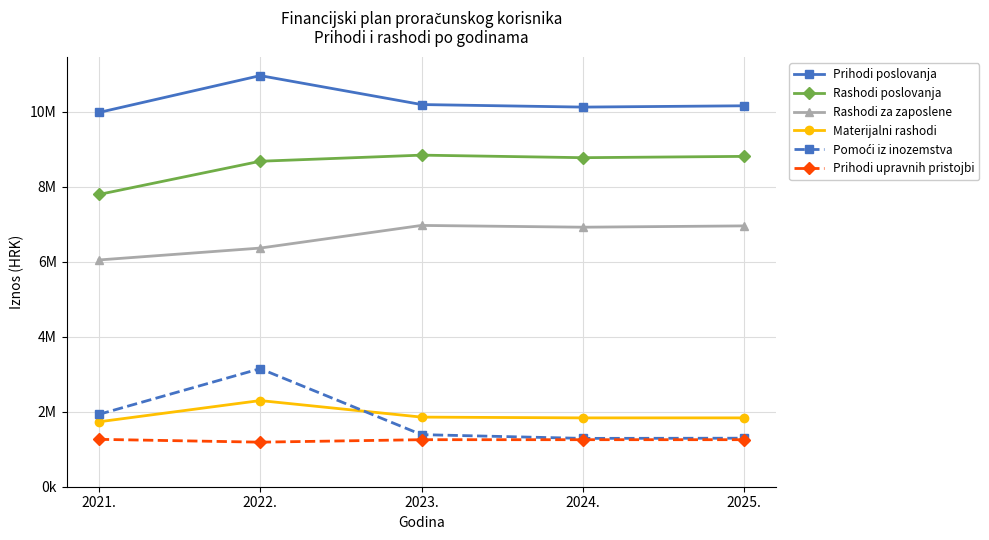

Does the chart have visible grid lines?

Yes